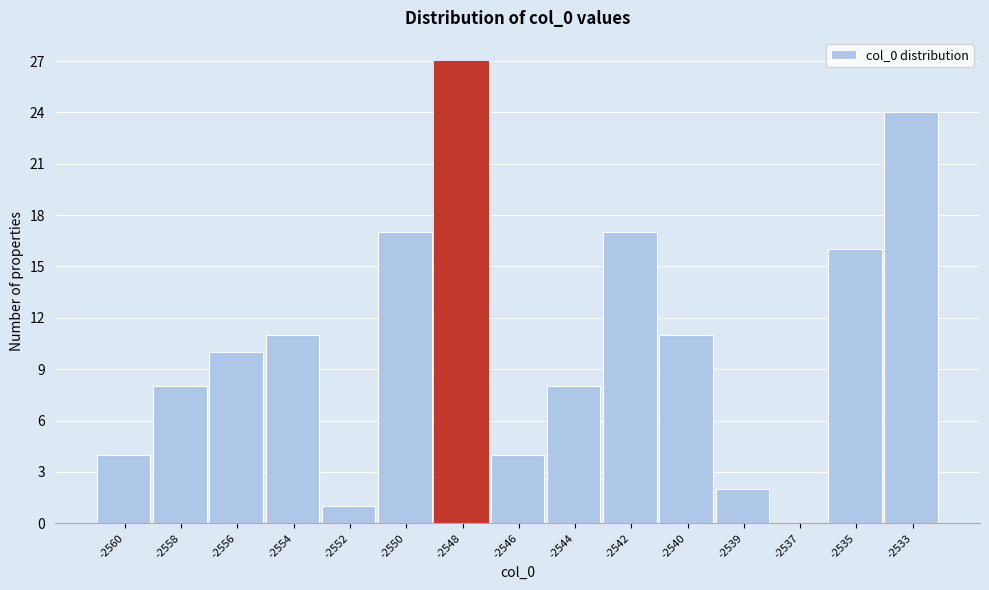

Reading left to right, what are all the values shown in this chart?

-2560=4	-2558=8	-2556=10	-2554=11	-2552=1	-2550=17	-2548=27	-2546=4	-2544=8	-2542=17	-2540=11	-2539=2	-2537=0	-2535=16	-2533=24